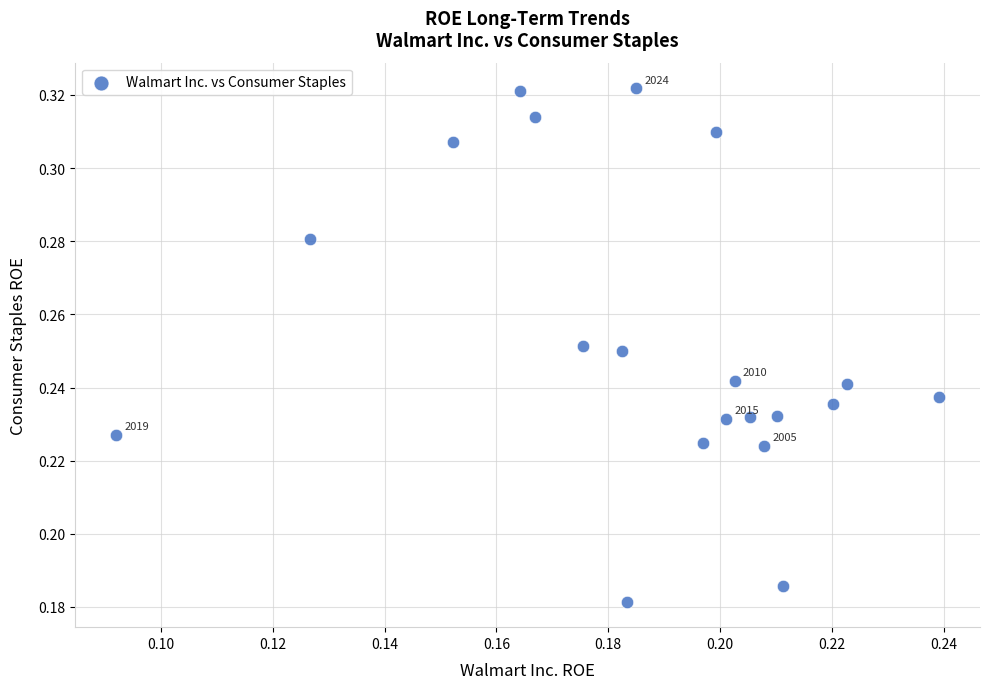

How many data points are displayed?

20